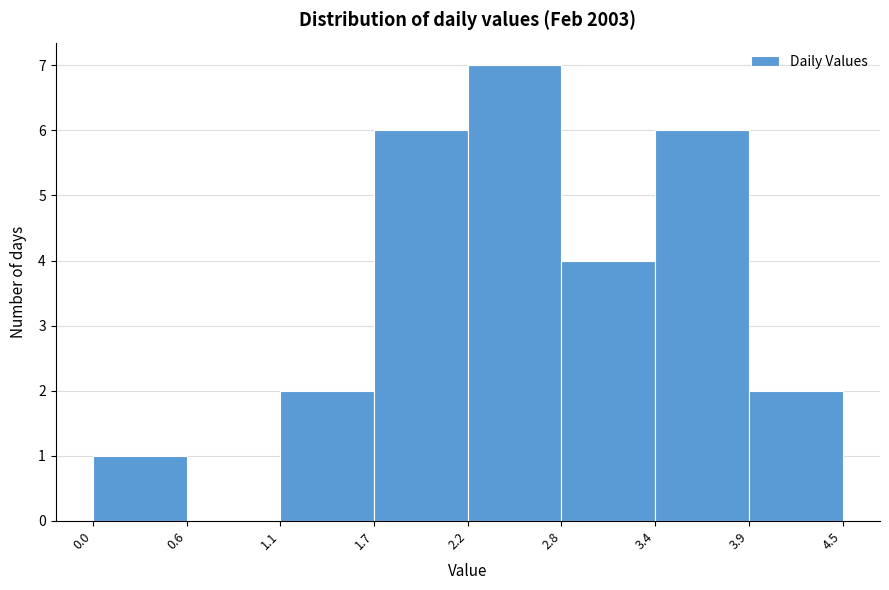

Reading left to right, transcribe this chart: for each bar, give the range it covers on the x-axis and its height. The values are not printed on the chart, so give them approximately, as read against the axis.

0.0 to 0.6: 1
0.6 to 1.1: 0
1.1 to 1.7: 2
1.7 to 2.2: 6
2.2 to 2.8: 7
2.8 to 3.4: 4
3.4 to 3.9: 6
3.9 to 4.5: 2